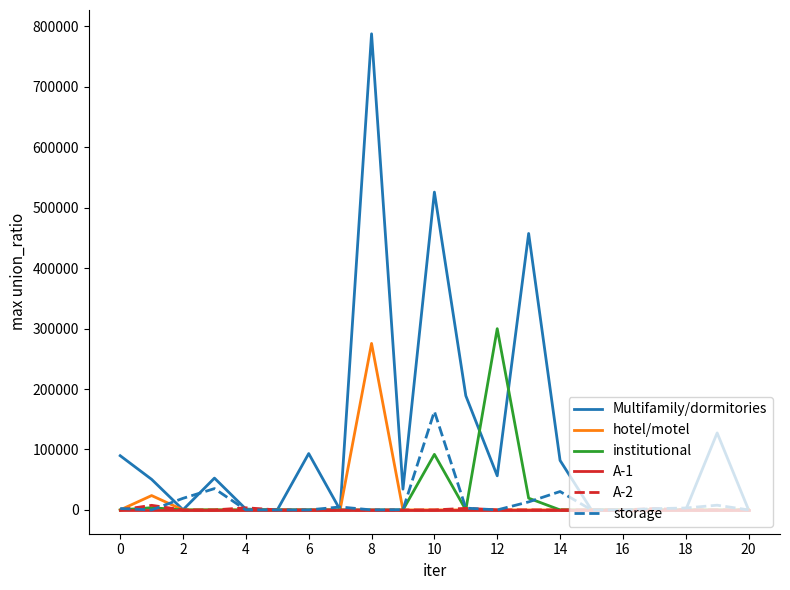

Which series has the largest total across all categories?

Multifamily/dormitories